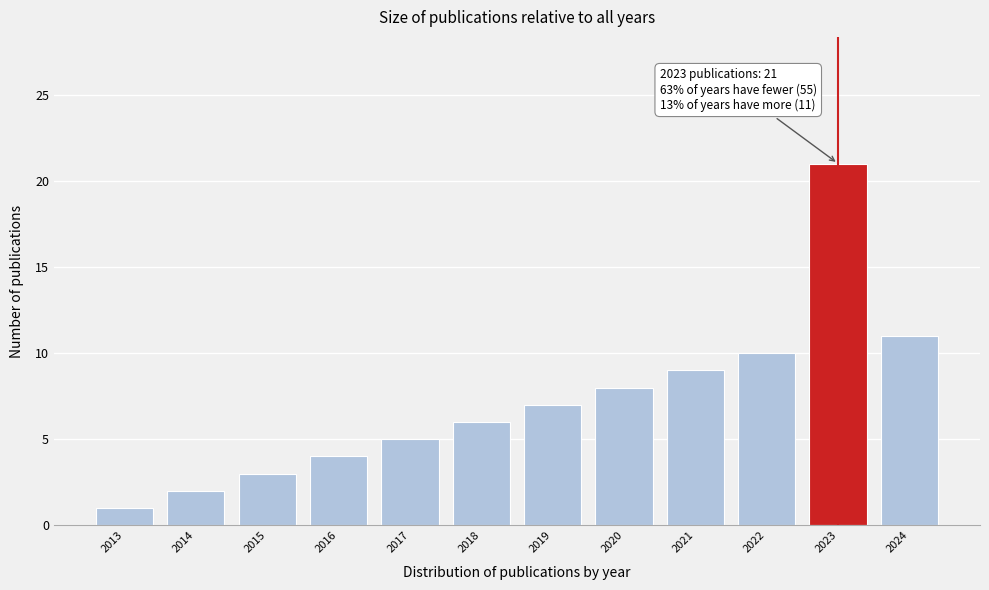

Reading right to left, transcribe all the data shown in this chart.

2024=11	2023=21	2022=10	2021=9	2020=8	2019=7	2018=6	2017=5	2016=4	2015=3	2014=2	2013=1